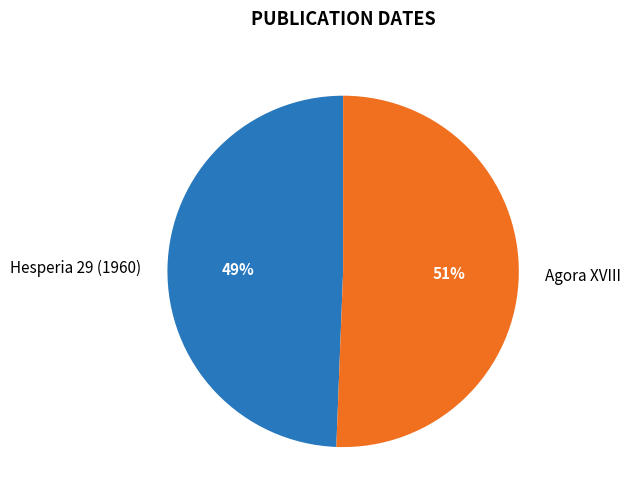

How many slices are in this pie chart?

2